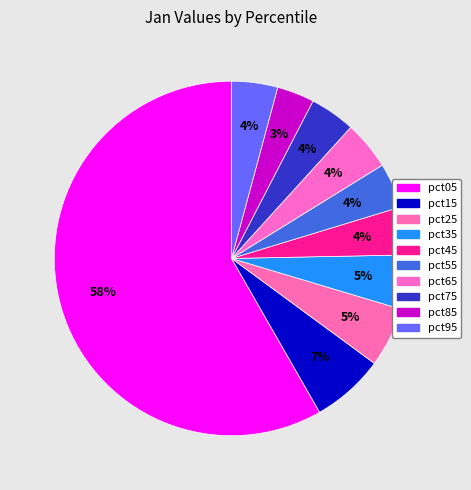

Count the number of slices in the pie.

10